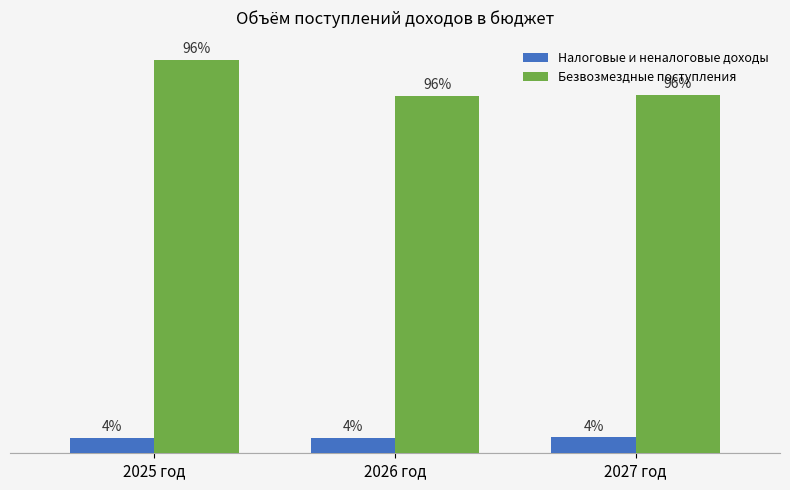

Where is Налоговые и неналоговые доходы nearest to the value 282490?

2026 год